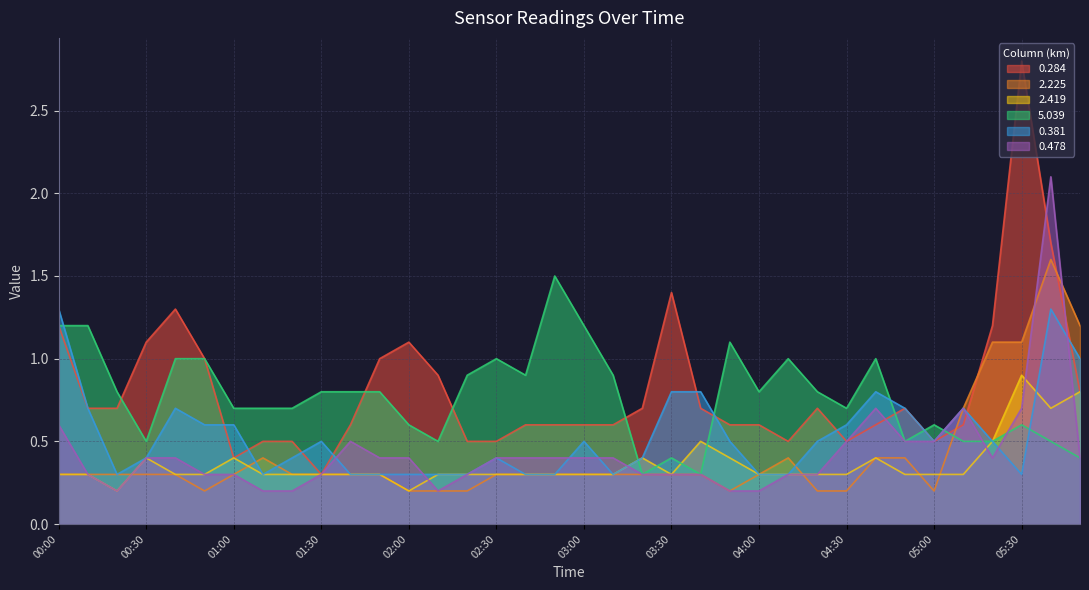

What is the spread (max minus min) of values at 05:00?

0.4